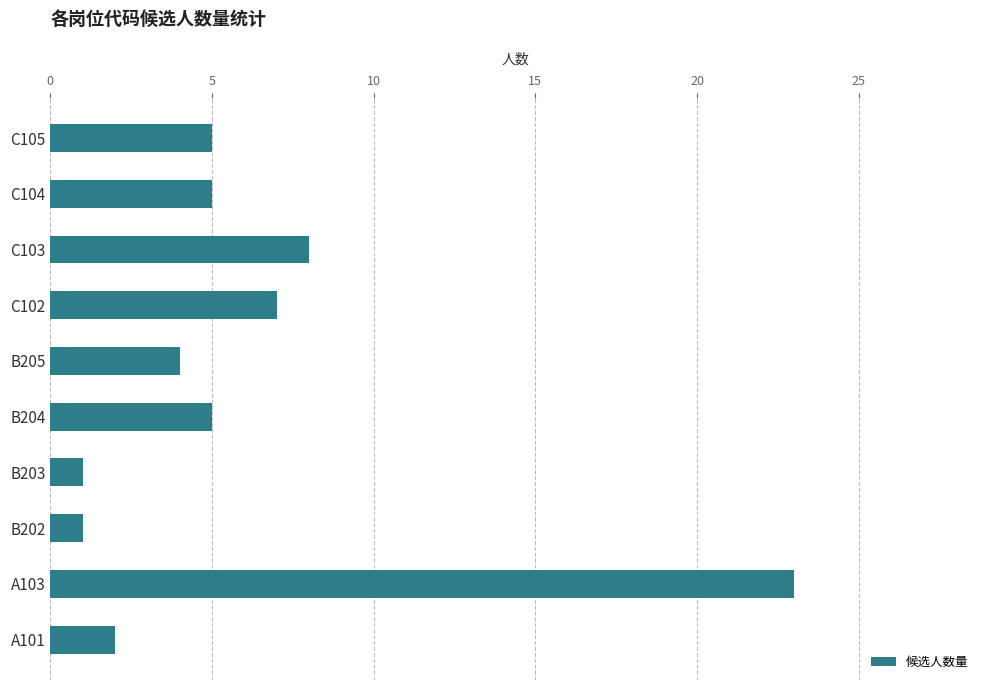

What is the difference between the maximum and minimum values?

22